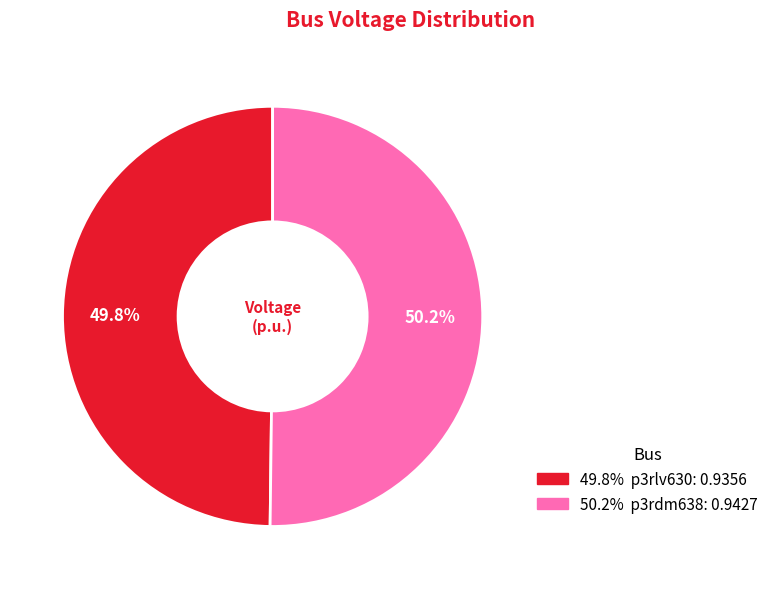

Is there a majority slice in this chart?

Yes